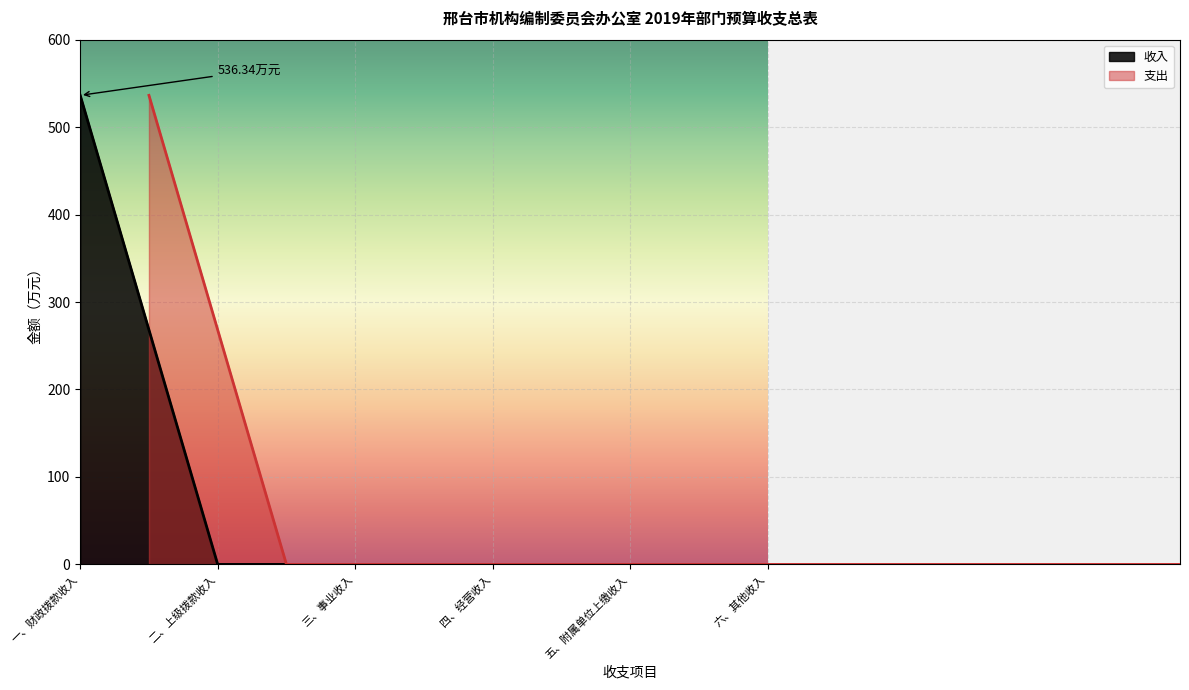

Is it true that the value at 七、文化旅游体育与传媒支出 is -279.4?

False